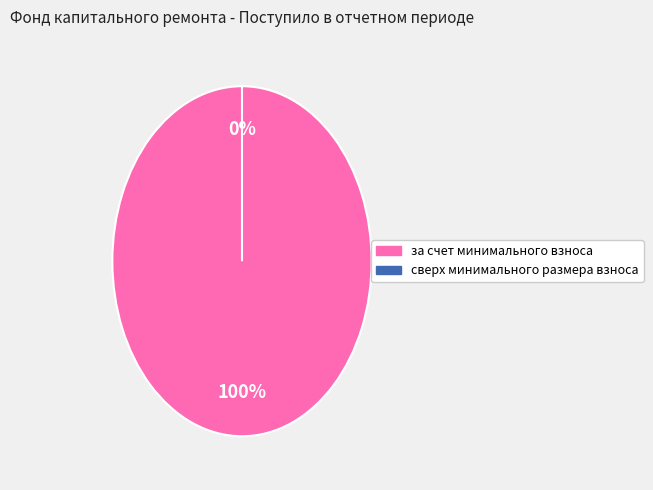

The за счет минимального взноса slice represents 91% of the pie. True or false?

False